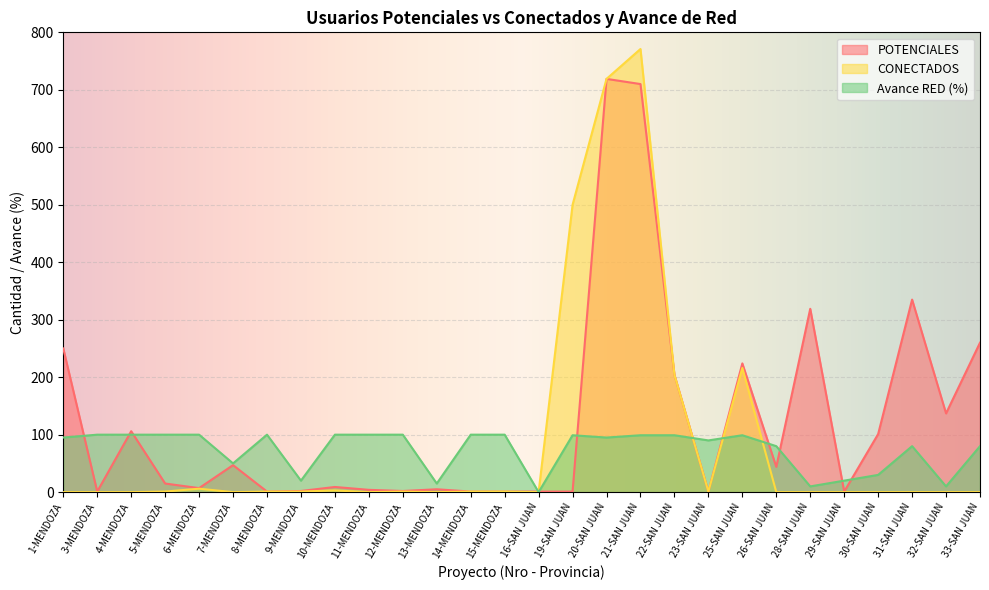

After their last crossing, which series has the higher values: POTENCIALES or Avance RED (%)?

POTENCIALES